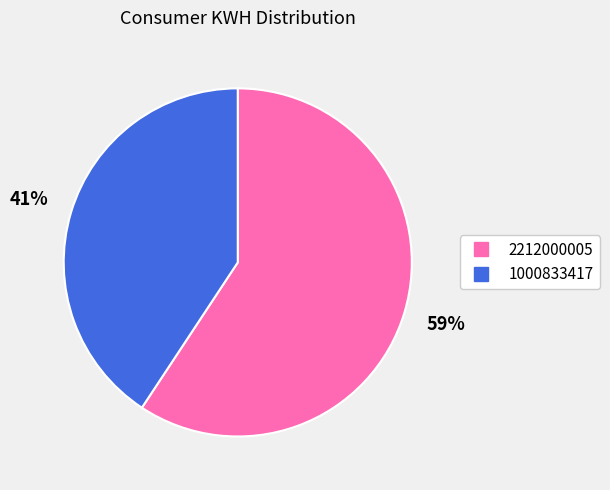

How many segments does this pie chart have?

2